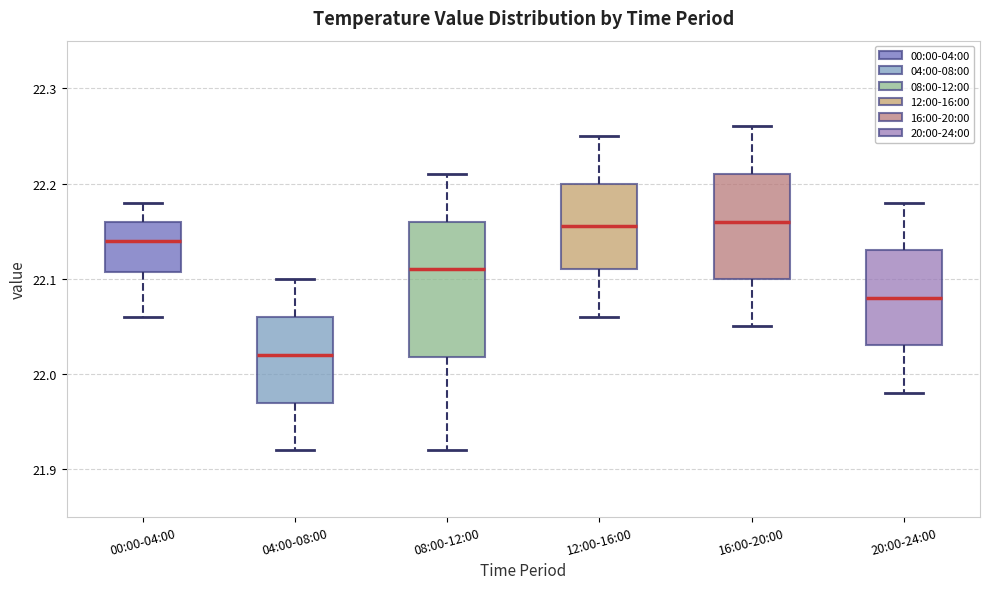

Reading left to right, read every box against the y-axis: the position of its median line, the range the box covers, and the ends of its whiskers. The values are not printed on the chart, so give them approximately, as read against the axis.

00:00-04:00: median 22.14, box 22.11 to 22.16, whiskers 22.06 to 22.18
04:00-08:00: median 22.02, box 21.97 to 22.06, whiskers 21.92 to 22.10
08:00-12:00: median 22.11, box 22.02 to 22.16, whiskers 21.92 to 22.21
12:00-16:00: median 22.16, box 22.11 to 22.20, whiskers 22.06 to 22.25
16:00-20:00: median 22.16, box 22.10 to 22.21, whiskers 22.05 to 22.26
20:00-24:00: median 22.08, box 22.03 to 22.13, whiskers 21.98 to 22.18